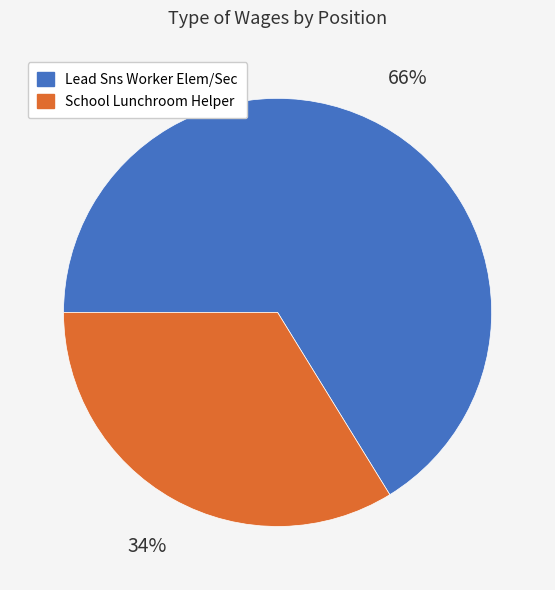

What percentage is the Lead Sns Worker Elem/Sec slice, to the nearest percent?

66%